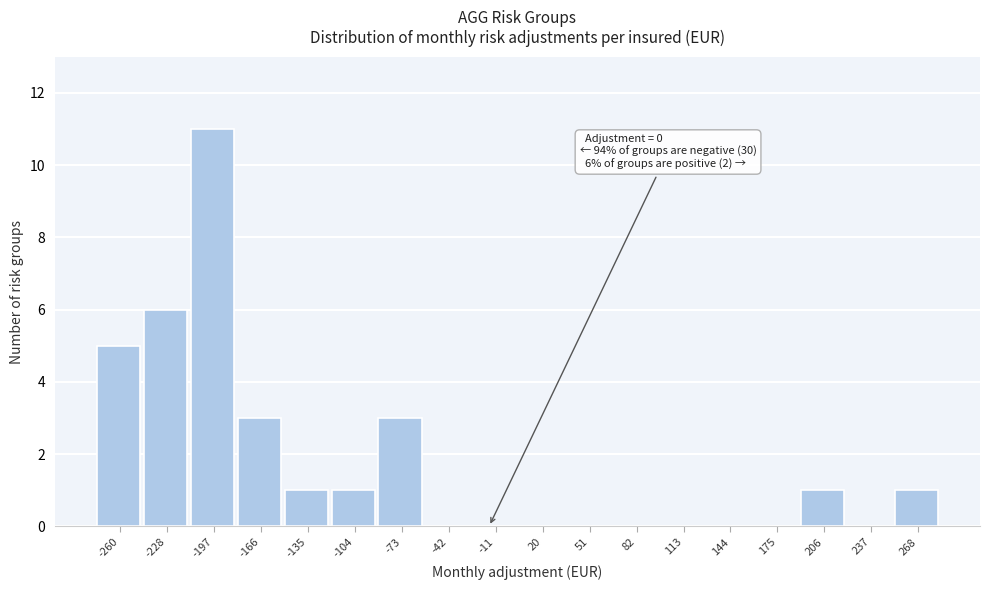

Reading left to right, what are all the values shown in this chart?

-260=5	-228=6	-197=11	-166=3	-135=1	-104=1	-73=3	-42=0	-11=0	20=0	51=0	82=0	113=0	144=0	175=0	206=1	237=0	268=1